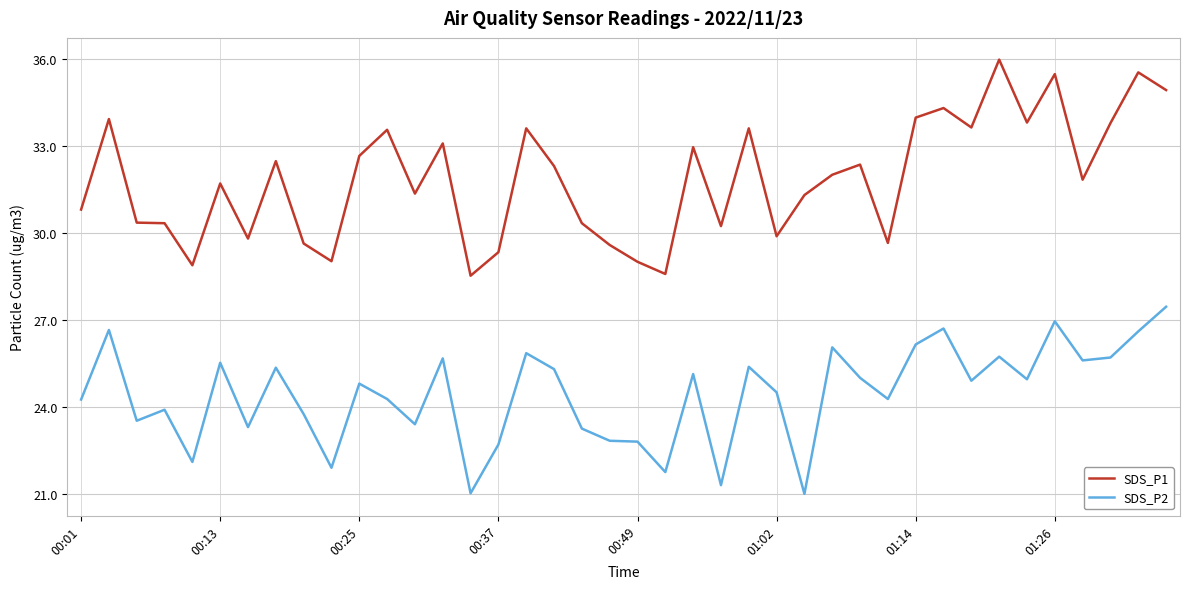

True or false: SDS_P1 and SDS_P2 intersect in this chart.

False